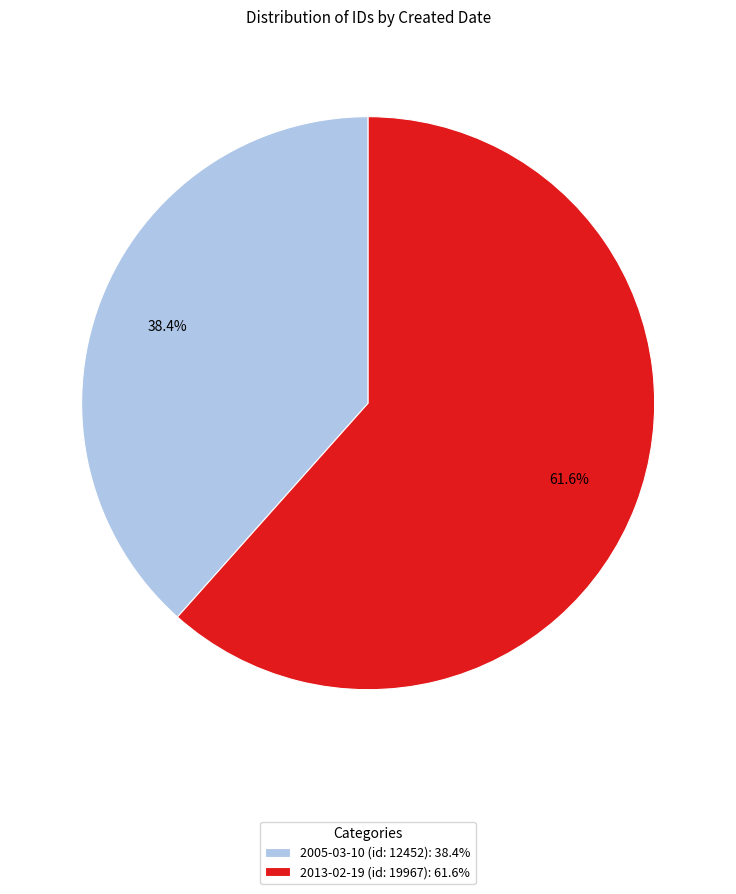

To the nearest percent, what percentage of the pie is 2005-03-10 (id: 12452)?

38%